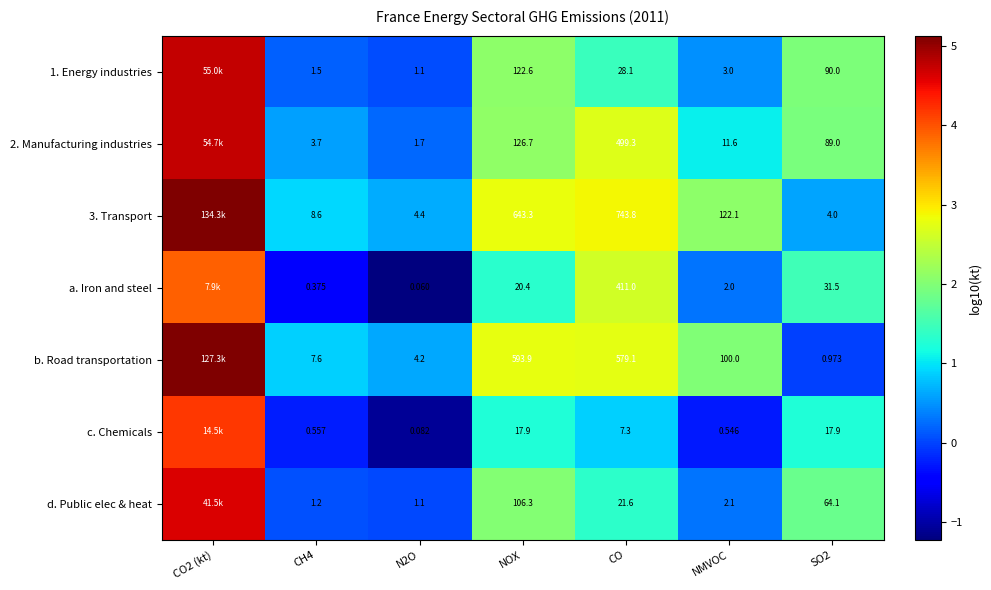

Is the value of 1. Energy industries at CH4 greater than the value of c. Chemicals at CO?

No